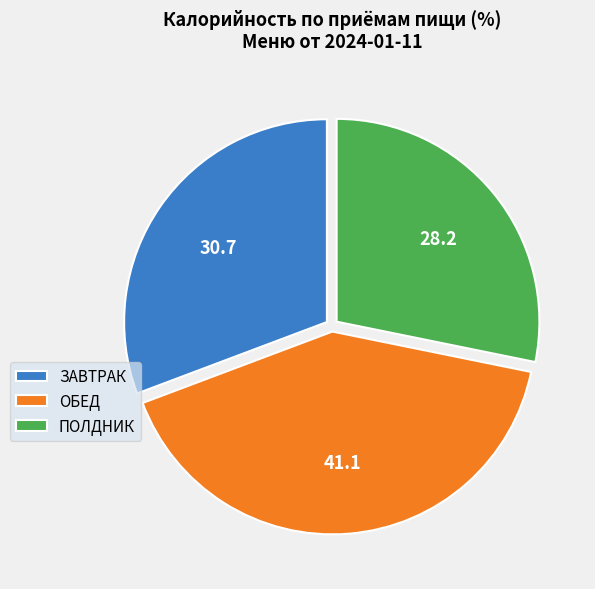

True or false: ЗАВТРАК accounts for 24% of the total.

False